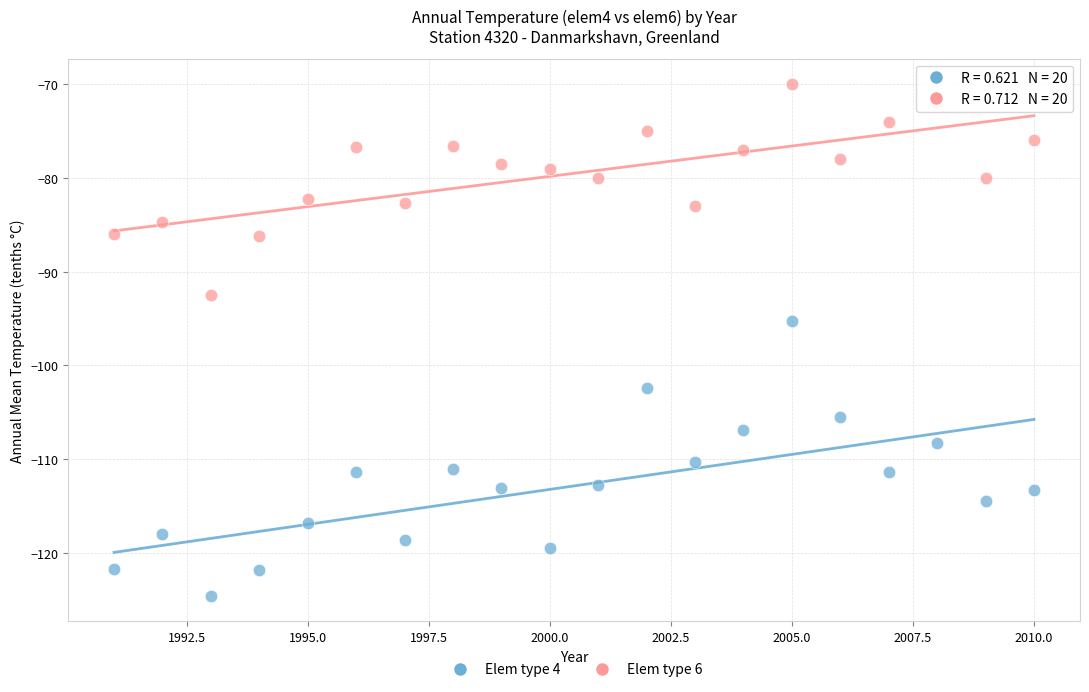

Which series has the widest spread of Y values?

Elem type 4